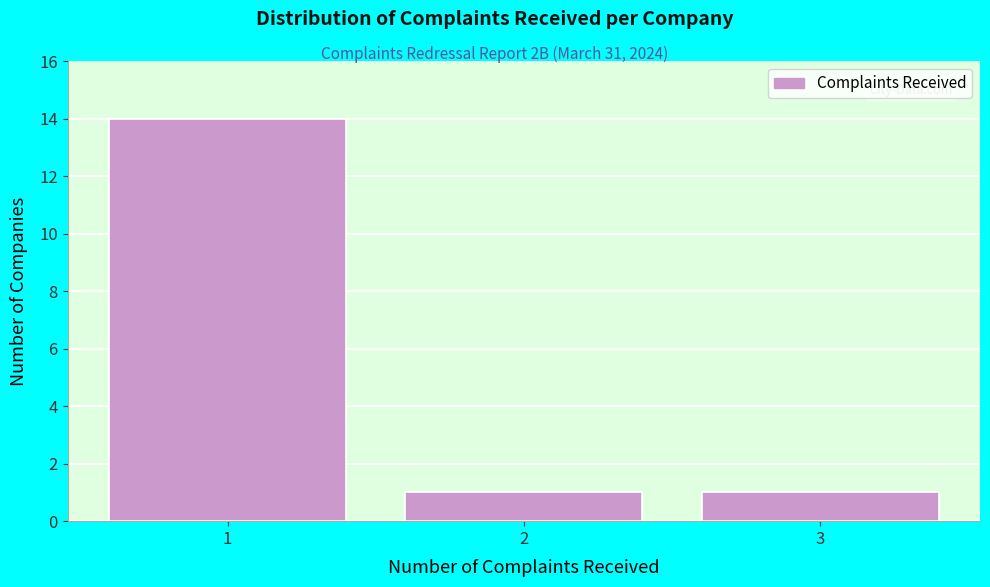

What is the height of the bar covering 1.5 to 2.5 on the x-axis? The values are not printed on the chart, so give them approximately, as read against the axis.

1